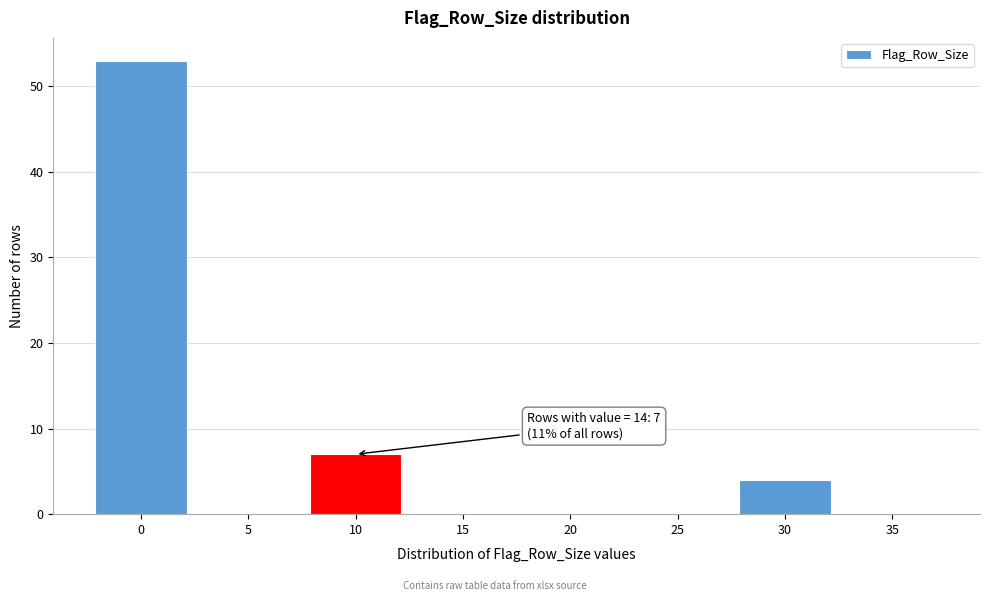

Reading right to left, transcribe all the data shown in this chart.

35=0	30=4	25=0	20=0	15=0	10=7	5=0	0=53